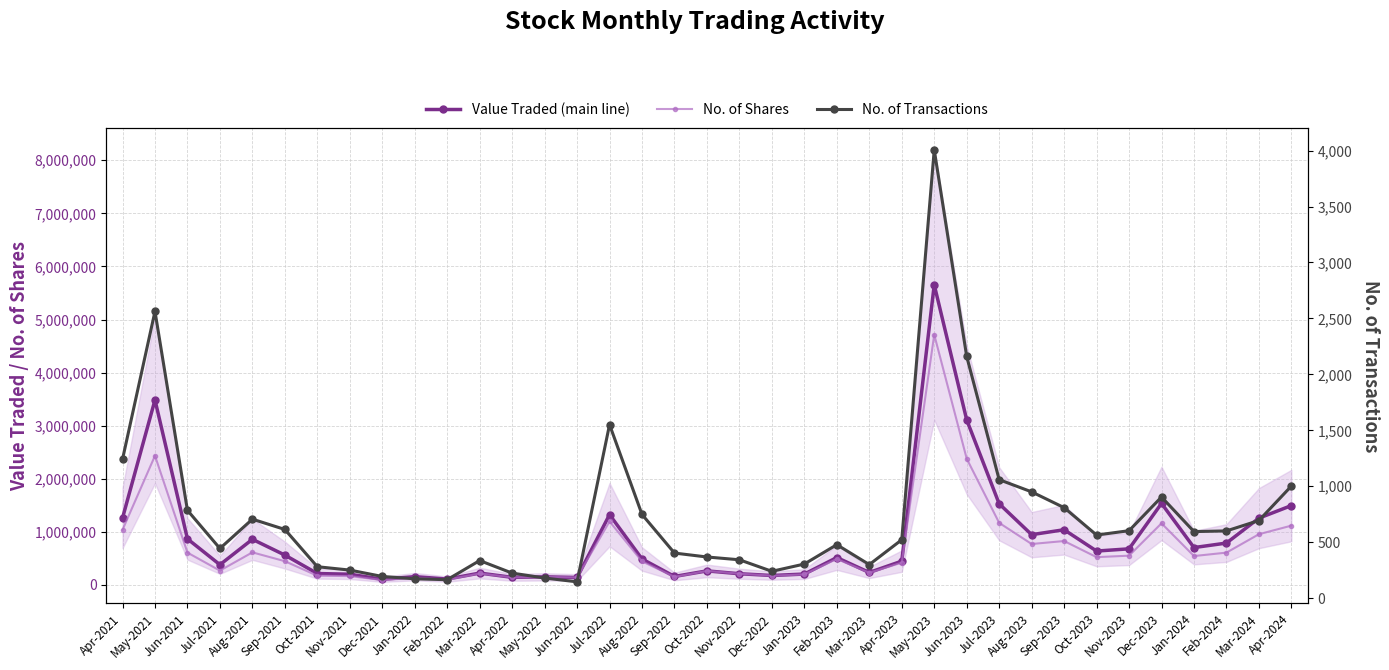

Where is the first local maximum for No. of Transactions?

May-2021